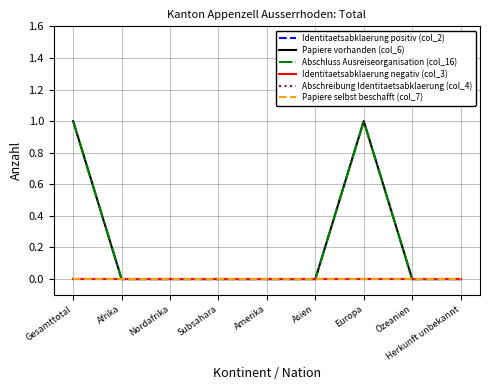

Where is Abschluss Ausreiseorganisation (col_16) nearest to the value 0?

Afrika